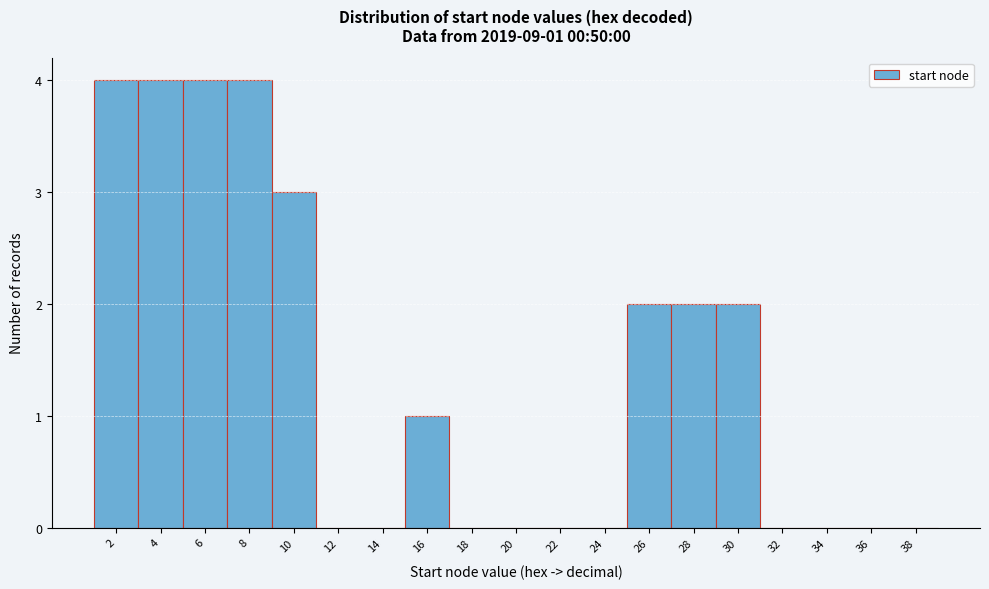

Reading left to right, what are all the values shown in this chart?

2=4	4=4	6=4	8=4	10=3	12=0	14=0	16=1	18=0	20=0	22=0	24=0	26=2	28=2	30=2	32=0	34=0	36=0	38=0